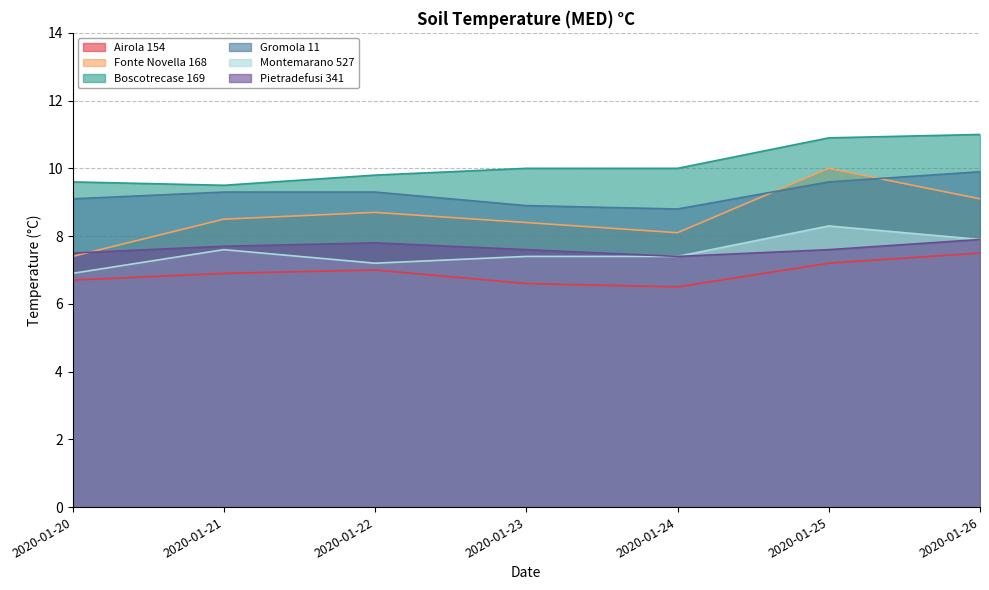

What is the approximate value of Gromola 11 at 2020-01-26?

9.9